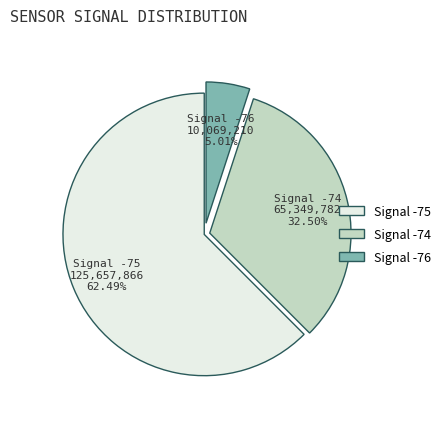

Is there any slice that represents more than half of the pie?

Yes